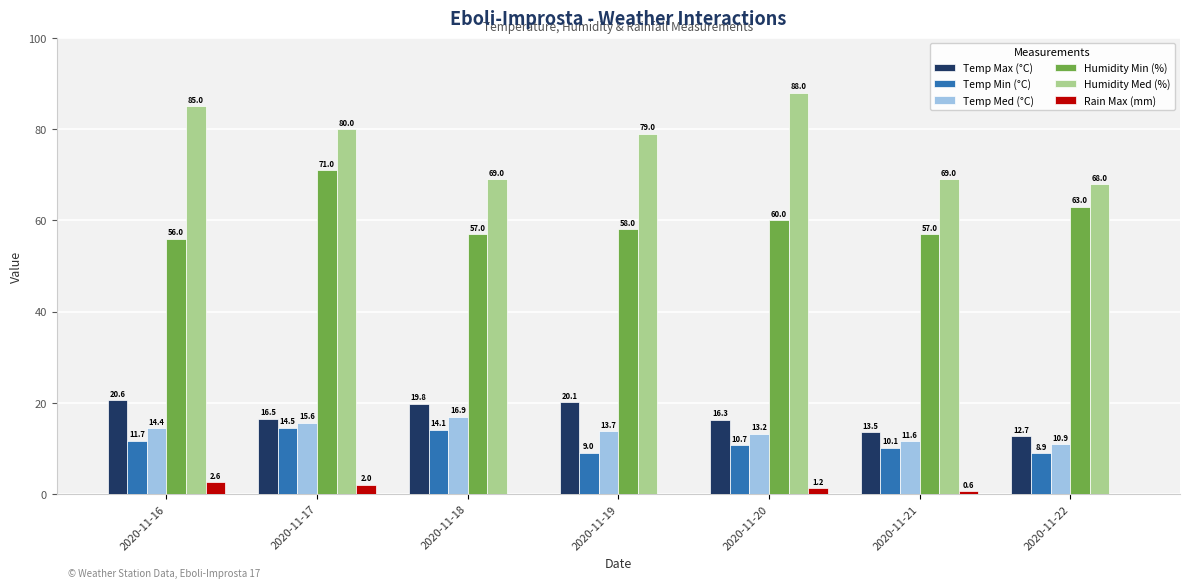

Between 2020-11-16 and 2020-11-21, which series saw the biggest shift?

Humidity Med (%)